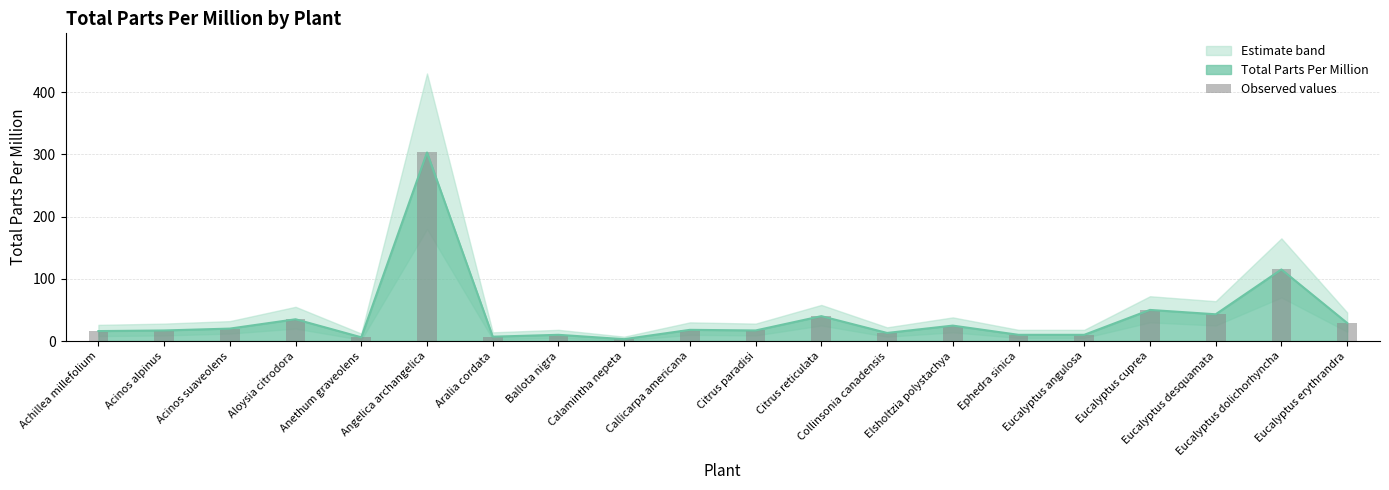

List the labels in order of value, largest first.

Angelica archangelica, Eucalyptus dolichorhyncha, Eucalyptus cuprea, Eucalyptus desquamata, Citrus reticulata, Aloysia citrodora, Eucalyptus erythrandra, Elsholtzia polystachya, Acinos suaveolens, Callicarpa americana, Acinos alpinus, Citrus paradisi, Achillea millefolium, Collinsonia canadensis, Ballota nigra, Ephedra sinica, Eucalyptus angulosa, Aralia cordata, Anethum graveolens, Calamintha nepeta